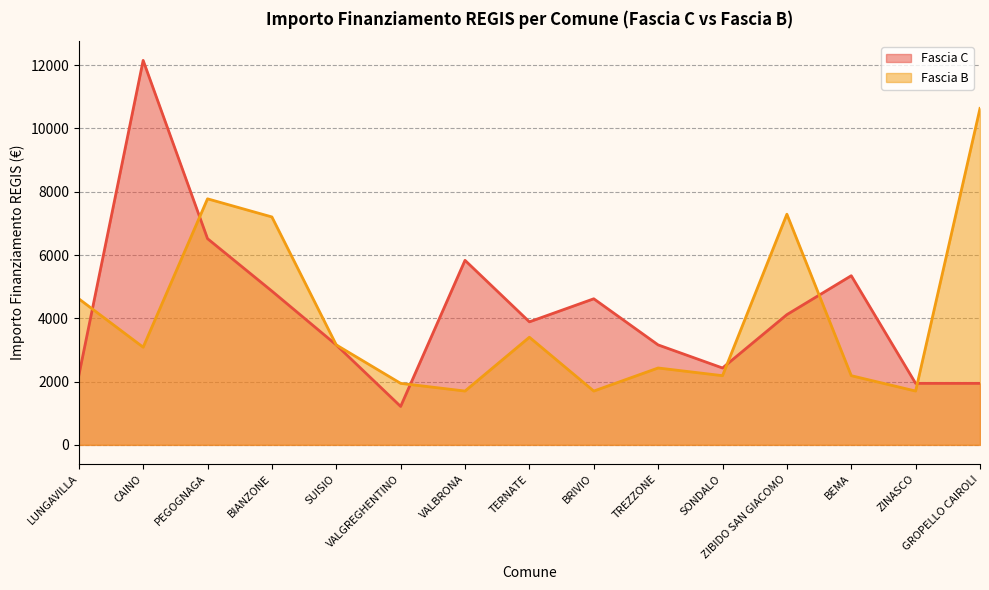

What is the maximum value for Fascia C?

12150